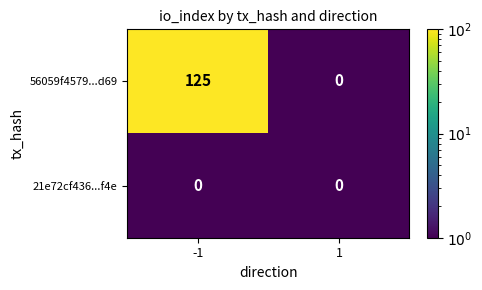

The 56059f4579...d69 series shows 0 at 1. True or false?

True